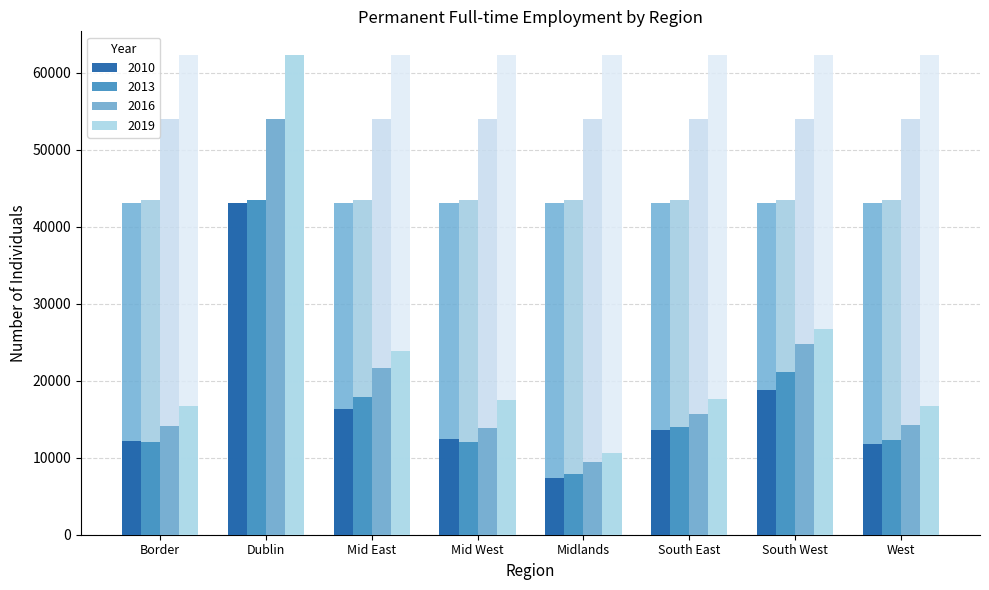

Where does the 2016 series first go above 15732?

Dublin